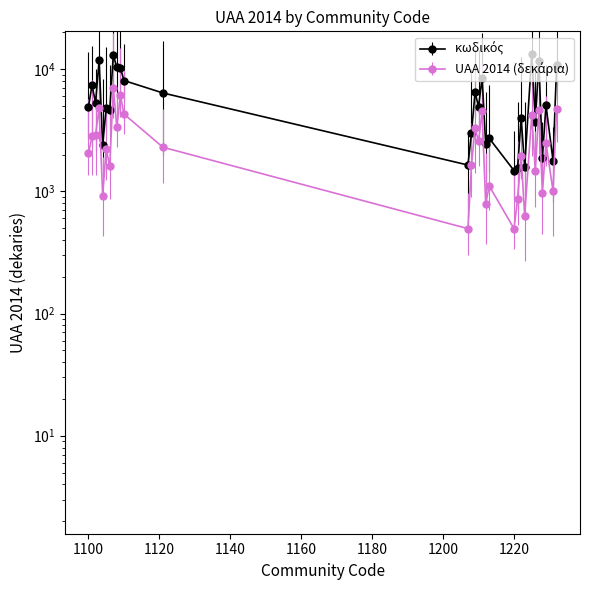

Reading left to right, transcribe all the data shown in this chart.

4920.1	7394.4	5298.7	11879.9	2399.2	4804.2	4675.9	13001.2	10348.0	10276.9	8073.0	6383.1	1642.1	3012.7	6442.2	4943.6	8527.9	2439.7	2717.9	1478.7	1560.6	3998.4	1588.0	13264.4	3718.1	11607.2	1884.1	5079.0	1775.8	10718.7